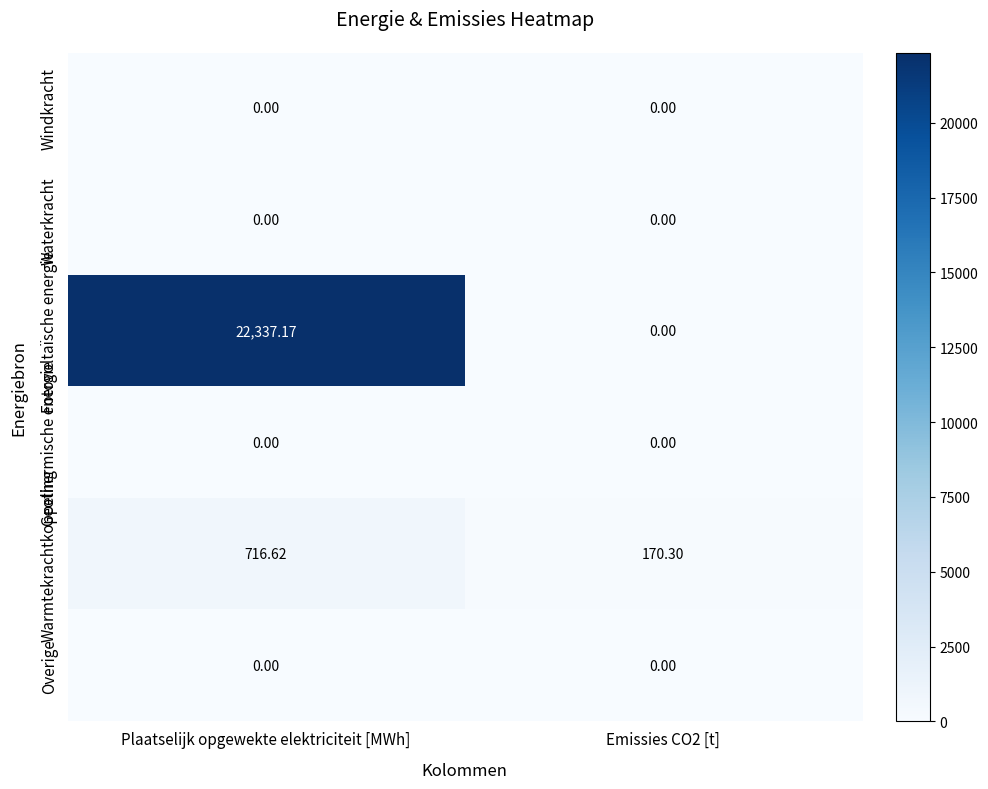

Which category has the highest value across all series?

Plaatselijk opgewekte elektriciteit [MWh]